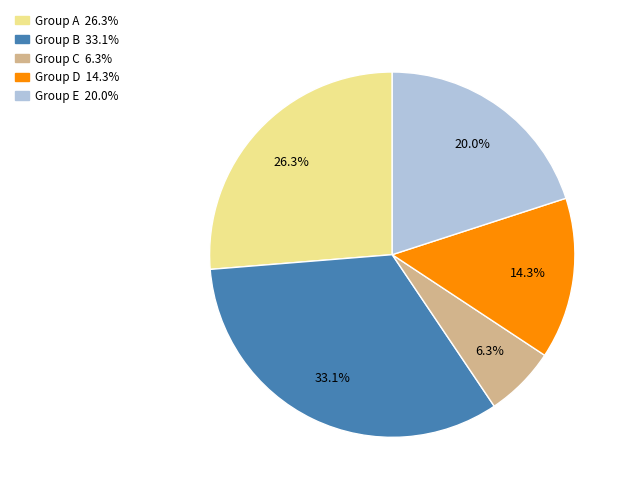

Does any single category account for the majority?

No